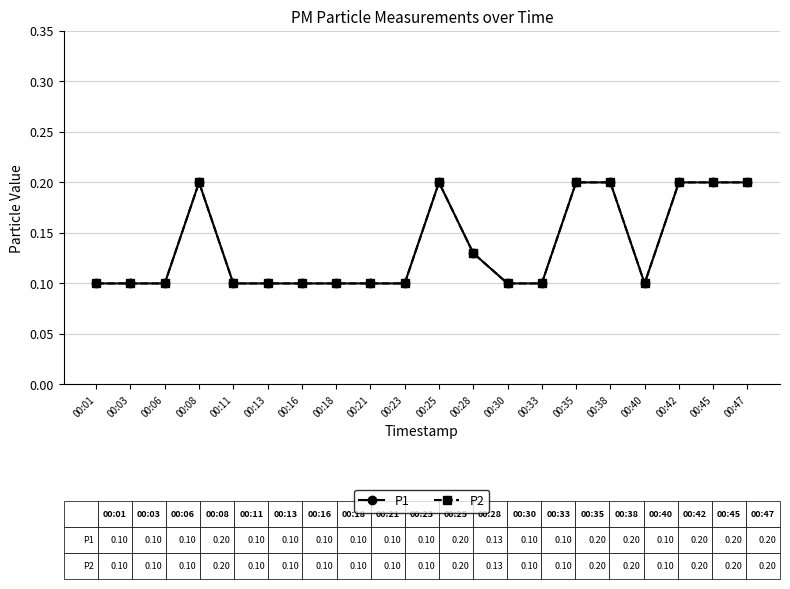

At which label is P1 closest to 0?

00:01